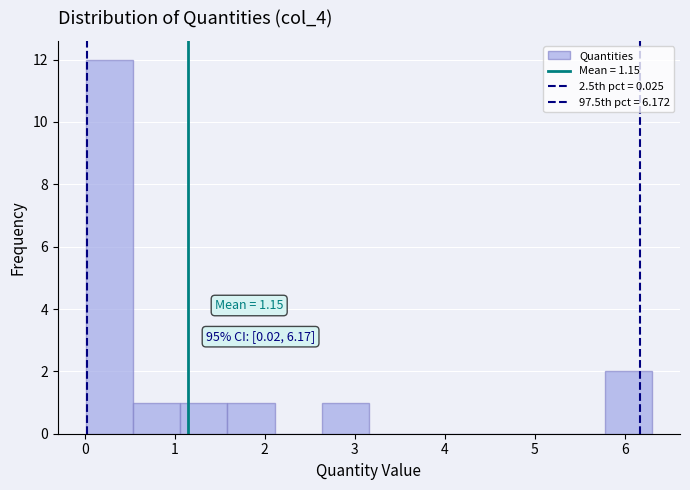

Which range on the x-axis has the tallest bar?

0.0 to 0.5